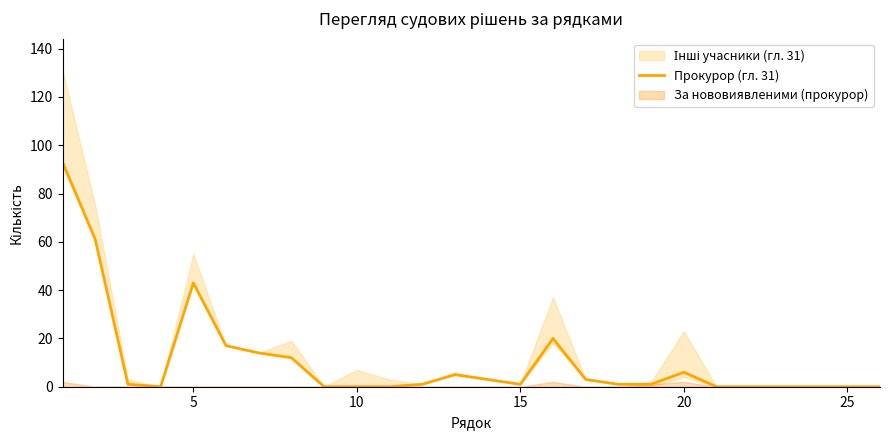

Reading left to right, what are all the values shown in this chart?

93	61	1	0	43	17	14	12	0	0	0	1	5	3	1	20	3	1	1	6	0	0	0	0	0	0